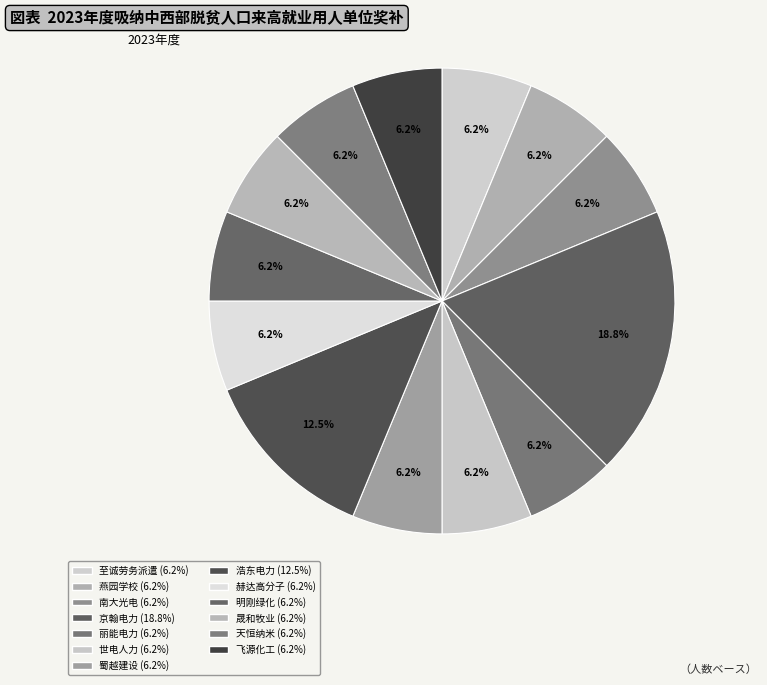

Does any single category account for the majority?

No